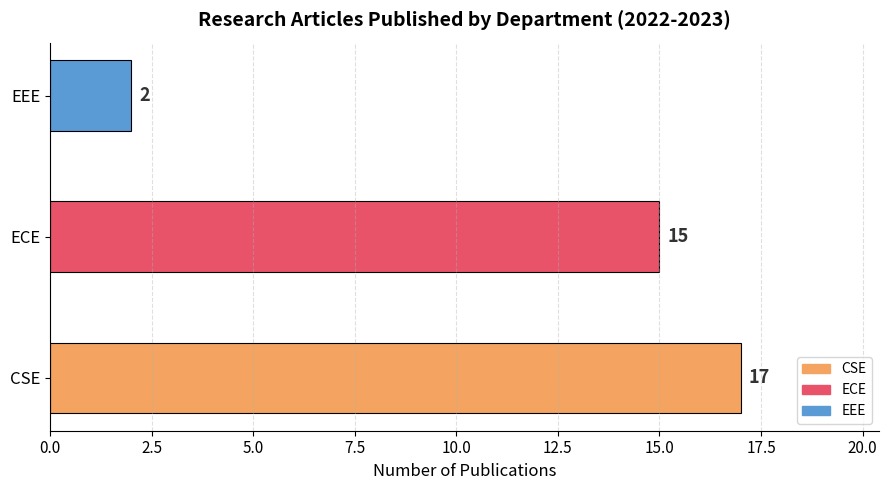

What is the average value?

11